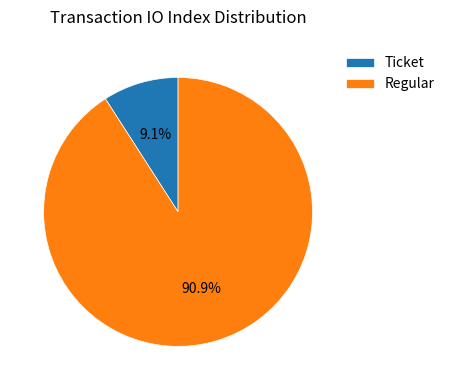

Rank the categories by value from lowest to highest.

Ticket, Regular